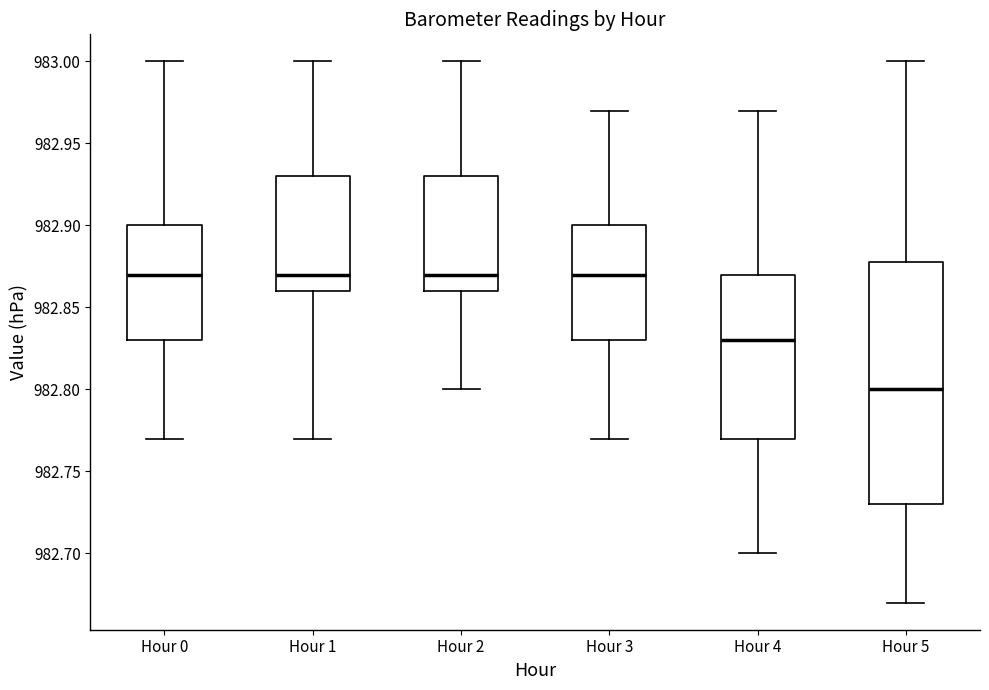

Which box's median line is the lowest?

Hour 5